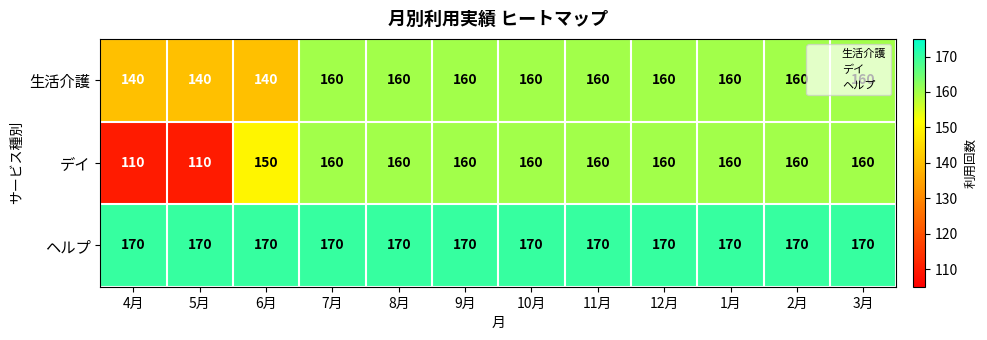

Which series has the largest total across all categories?

ヘルプ